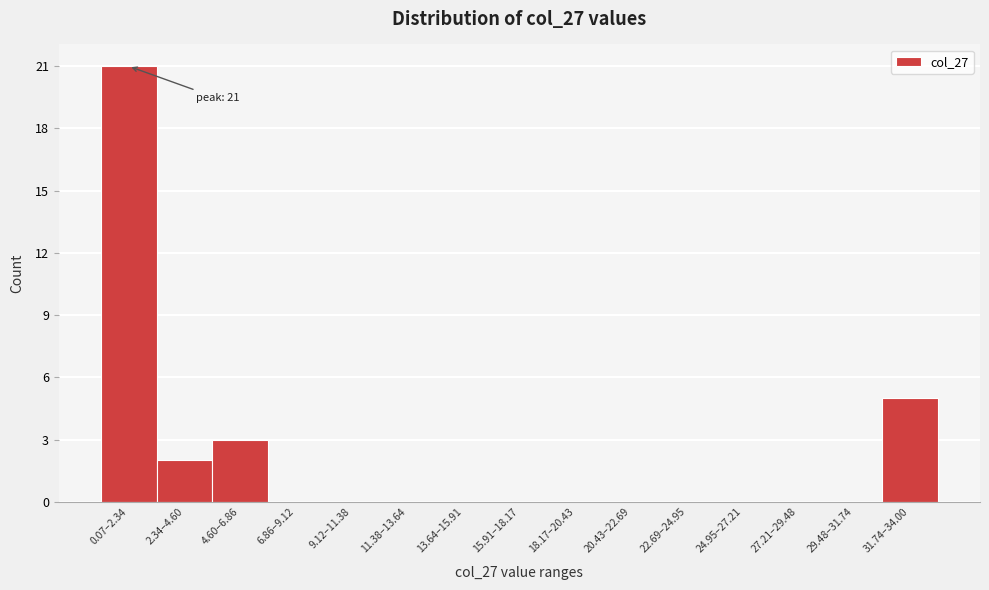

Reading right to left, list all the values displayed in this chart.

31.74–34.00=5	29.48–31.74=0	27.21–29.48=0	24.95–27.21=0	22.69–24.95=0	20.43–22.69=0	18.17–20.43=0	15.91–18.17=0	13.64–15.91=0	11.38–13.64=0	9.12–11.38=0	6.86–9.12=0	4.60–6.86=3	2.34–4.60=2	0.07–2.34=21